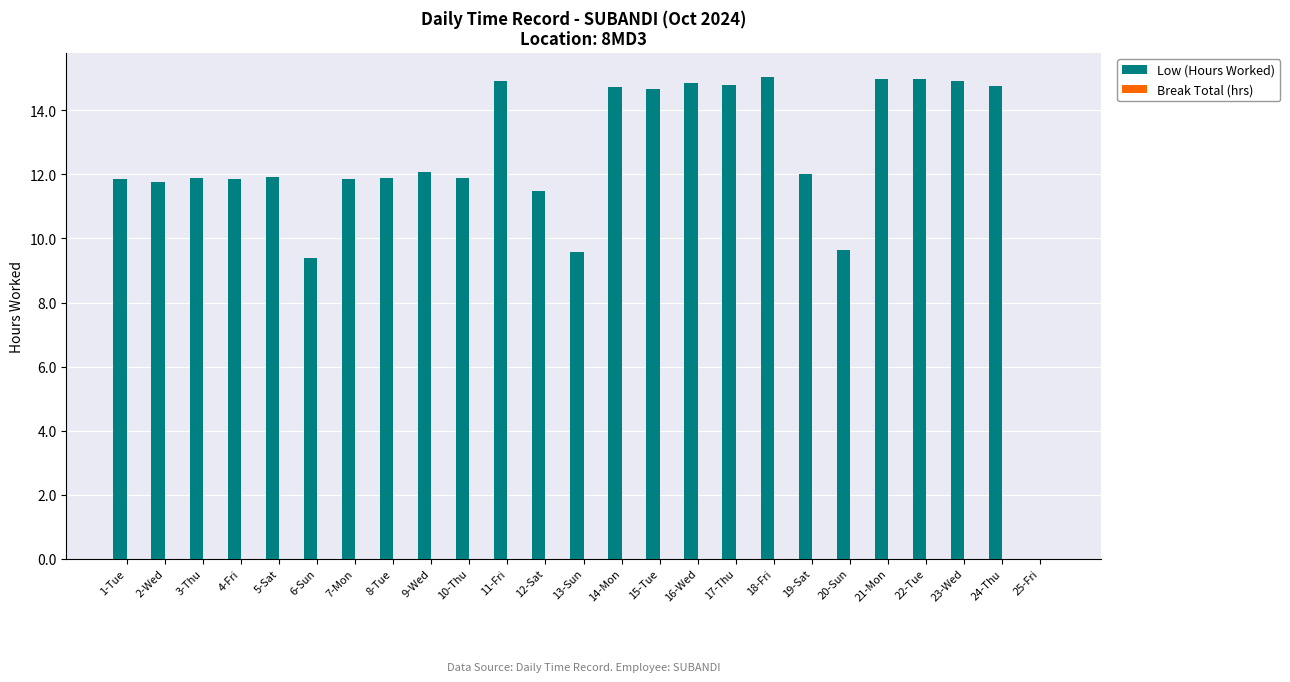

What is the sum of all values?

307.8